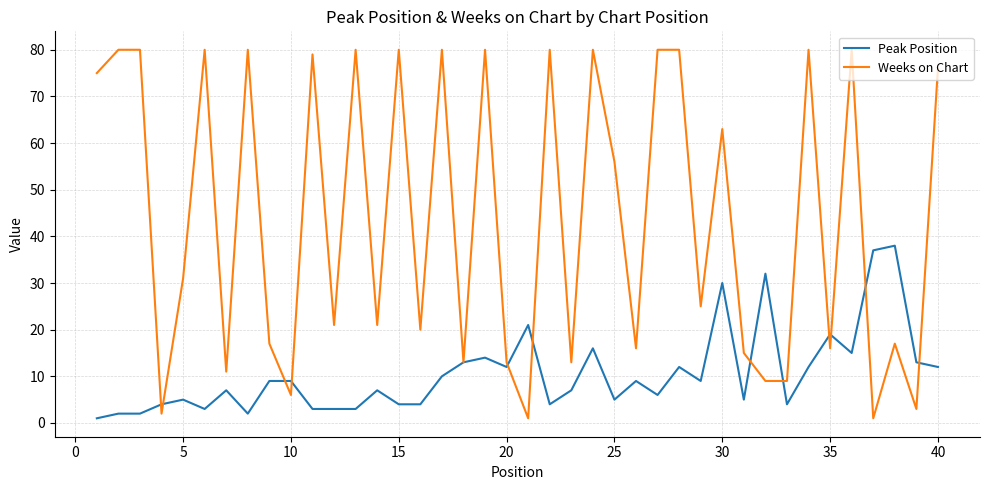

What is the maximum value for Weeks on Chart?

80